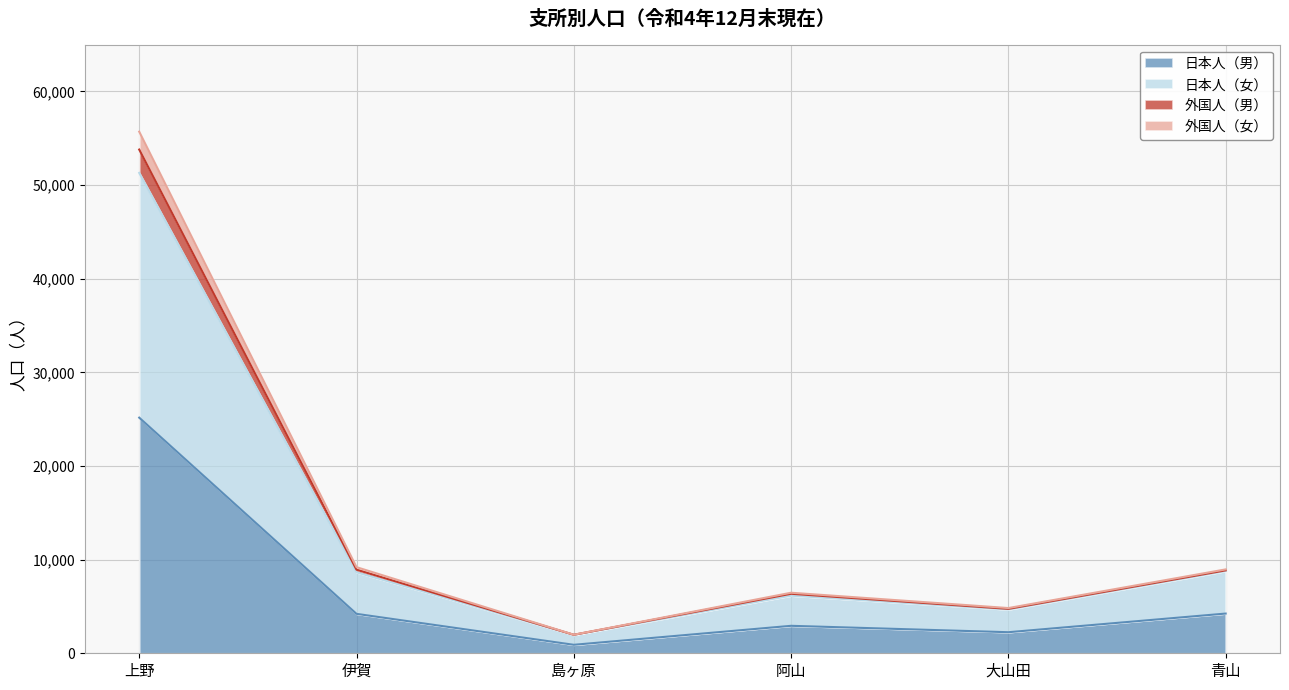

What is the total value across all series at 上野?

55706